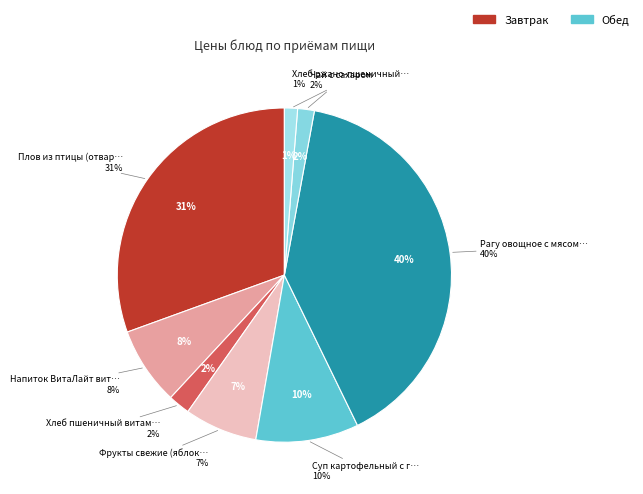

True or false: Хлеб пшеничный витаминизированный accounts for 2% of the total.

True